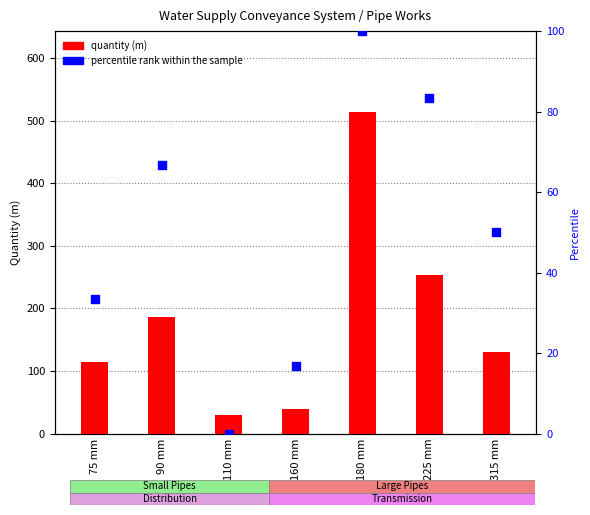

Which series reaches the maximum Y coordinate?

quantity (m)